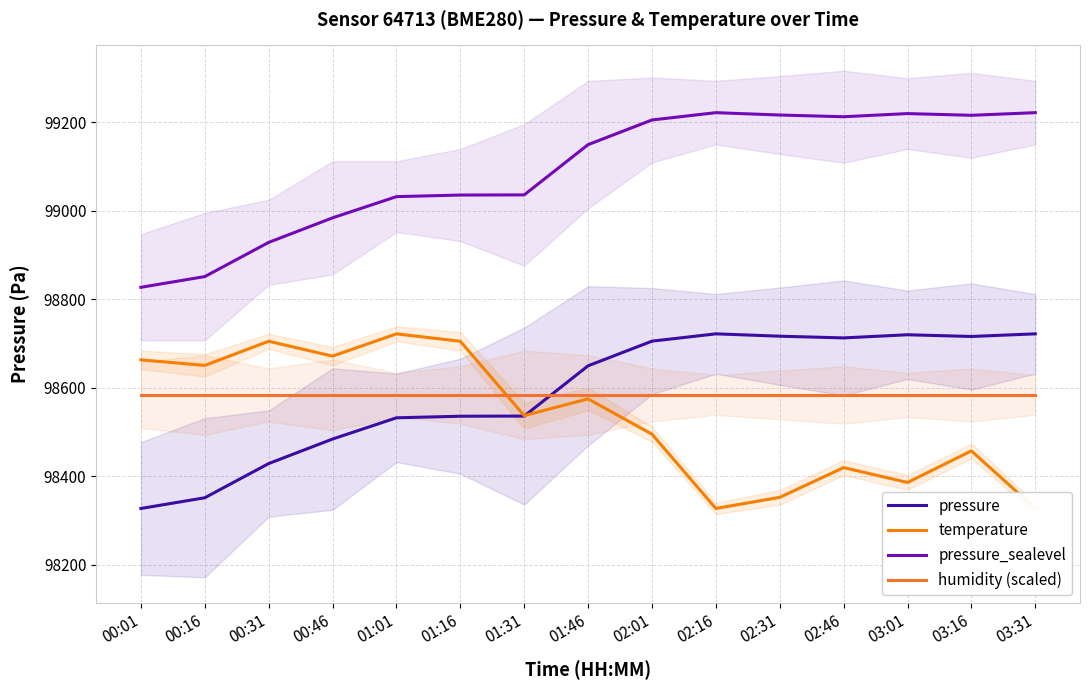

Is the value of temperature at 00:46 greater than the value of pressure_sealevel at 02:01?

No